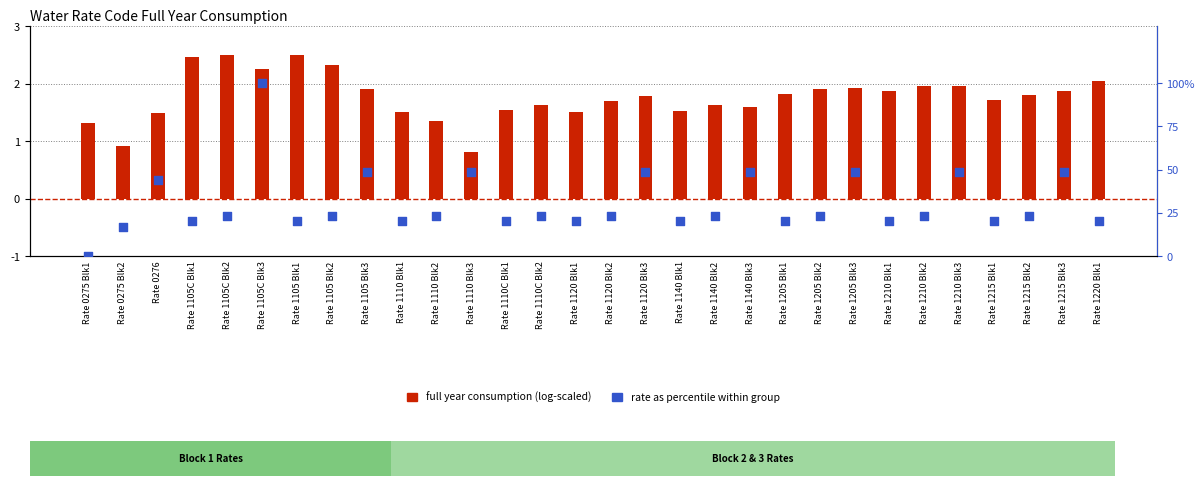

Which series reaches the maximum Y coordinate?

rate as percentile within group